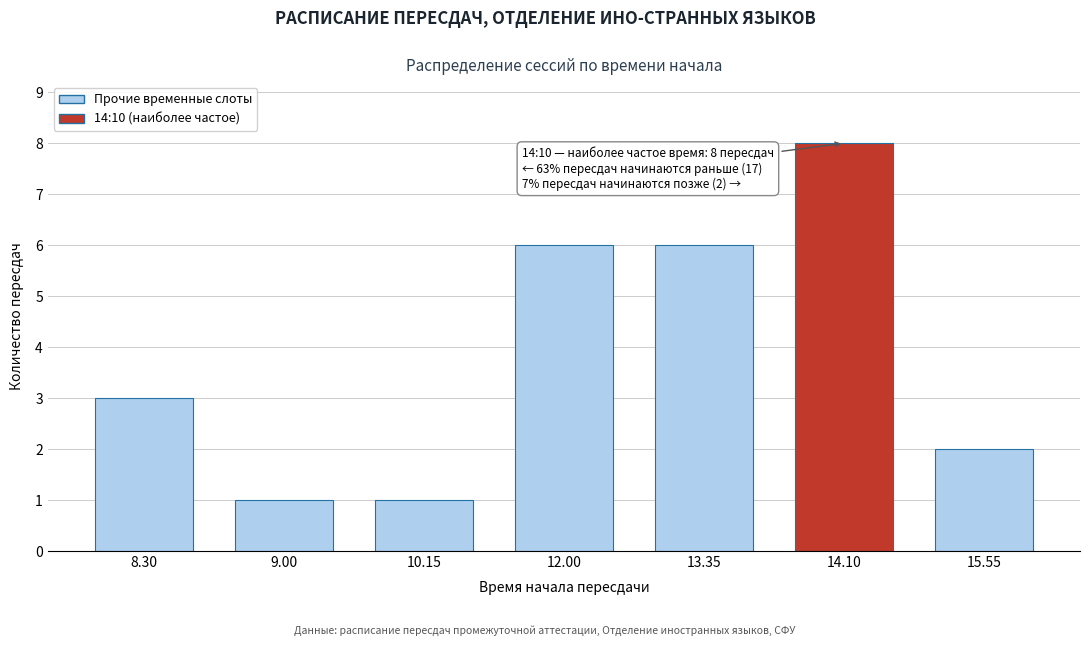

Reading right to left, extract all data points from this chart.

15.55=2	14.10=8	13.35=6	12.00=6	10.15=1	9.00=1	8.30=3